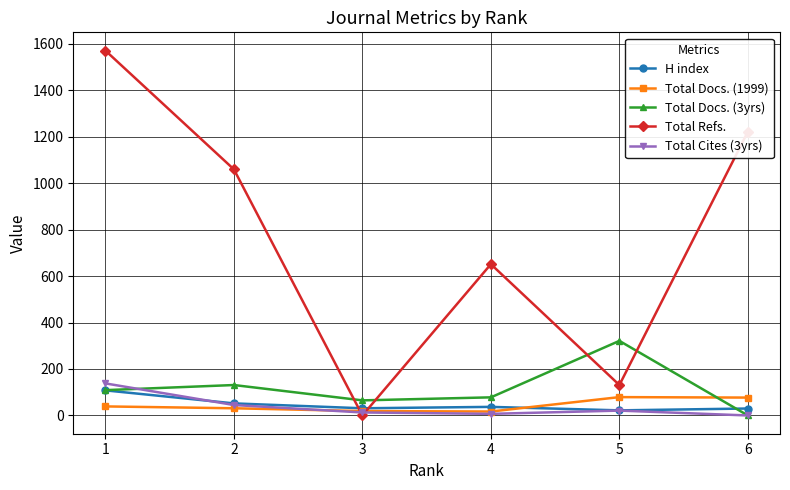

True or false: Total Refs. has more than 2 points higher than both neighbors.

False